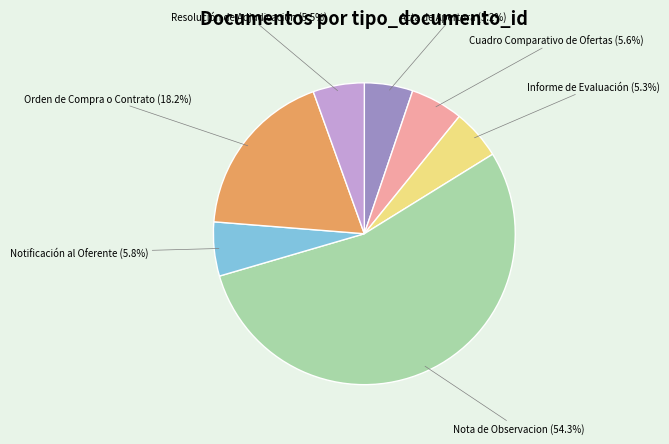

Approximately how many times larger is the value at Notificación al Oferente compared to Orden de Compra o Contrato?

0.3